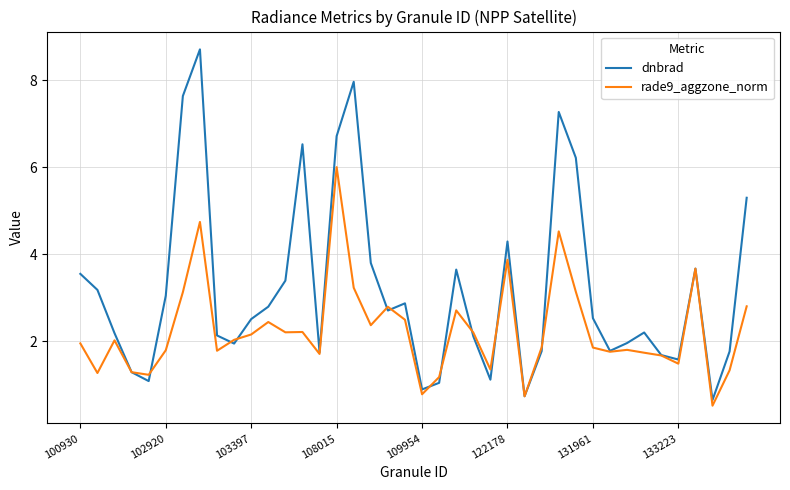

What is the maximum value for dnbrad?

8.7